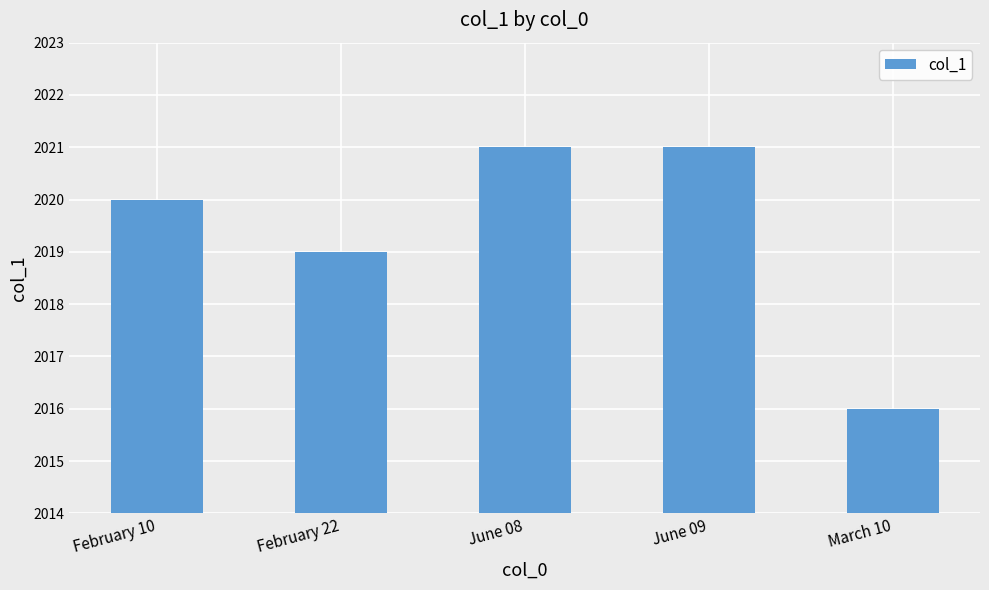

What is the difference between the maximum and second lowest values?

2